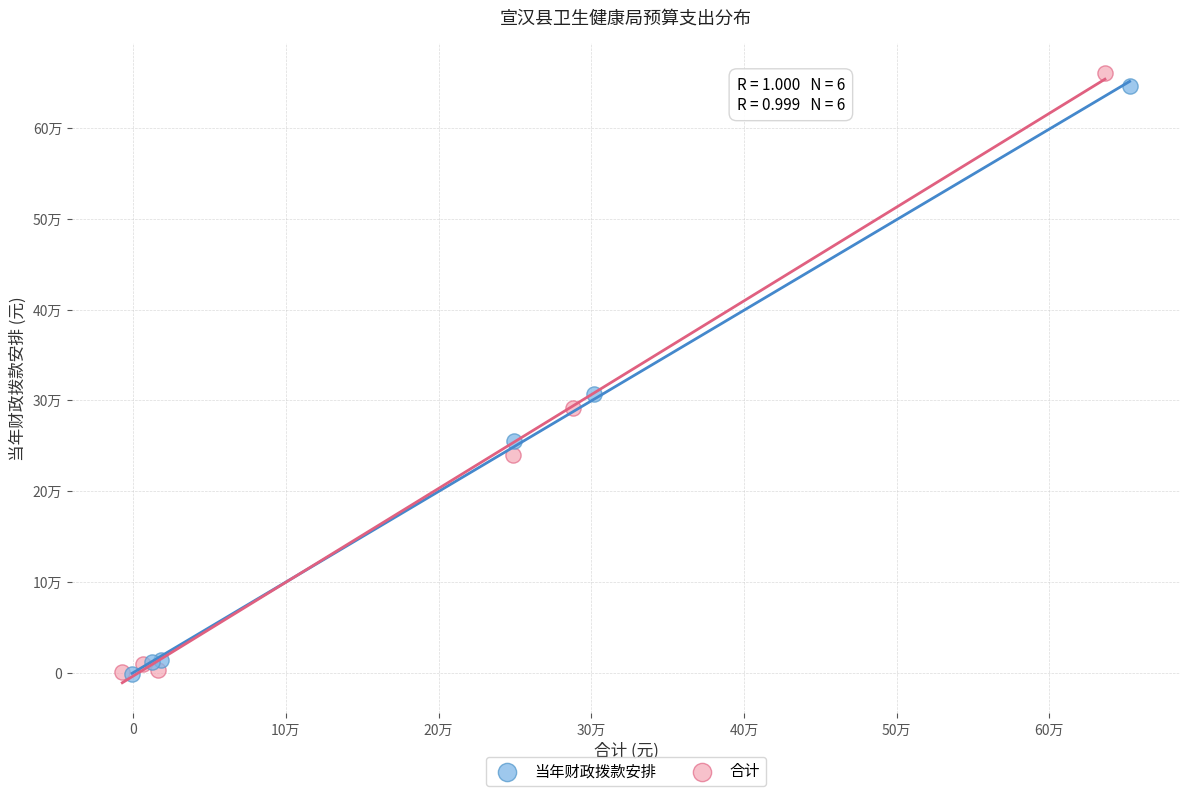

Which series contains the highest Y value?

合计